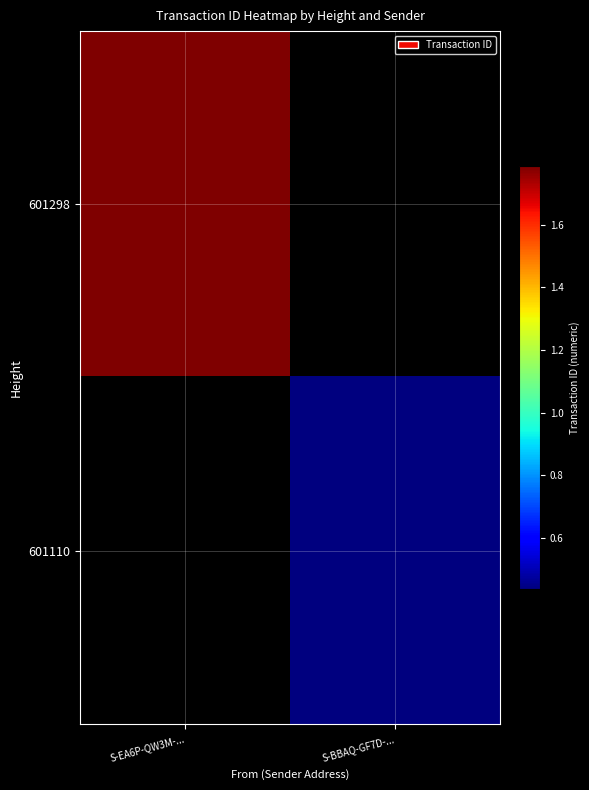

Is the value of 601110 at S-BBAQ-GF7D-... greater than the value of 601298 at S-BBAQ-GF7D-...?

No